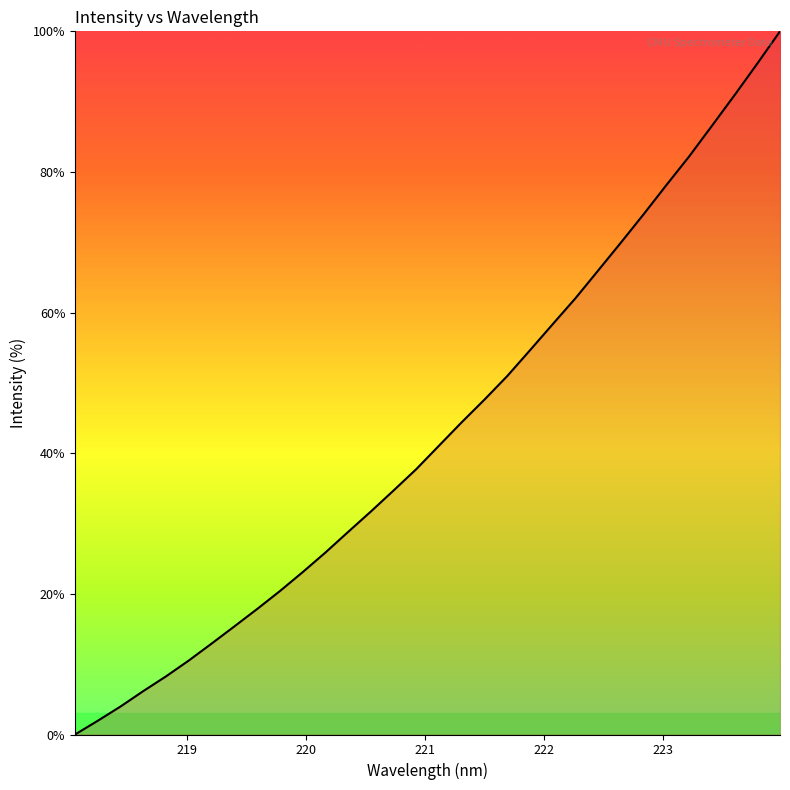

What is the difference between the maximum and minimum values?

100.0